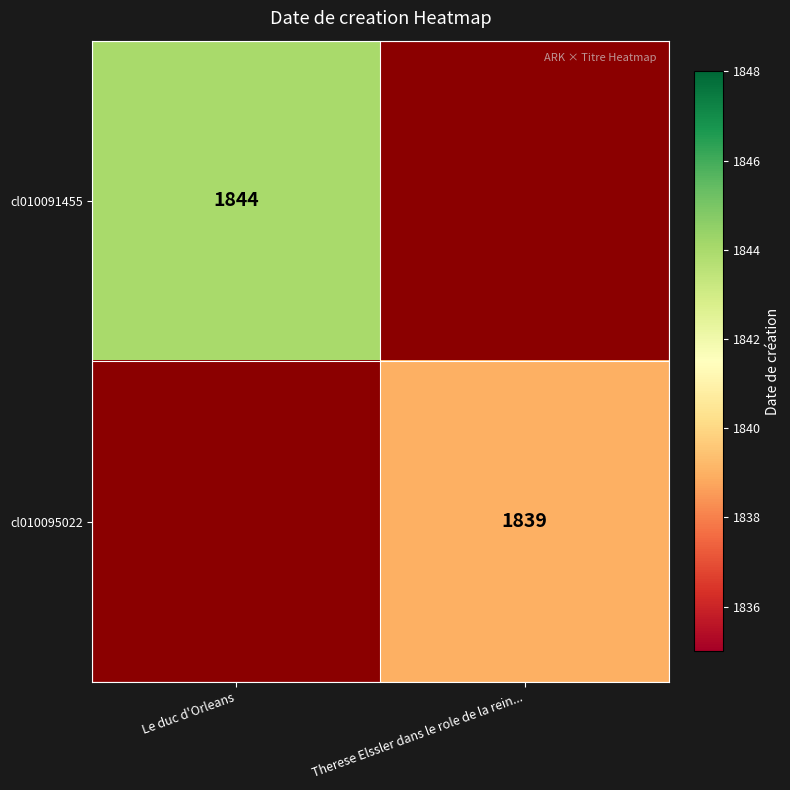

True or false: cl010091455 has a value of 1844 at Le duc d'Orleans.

True